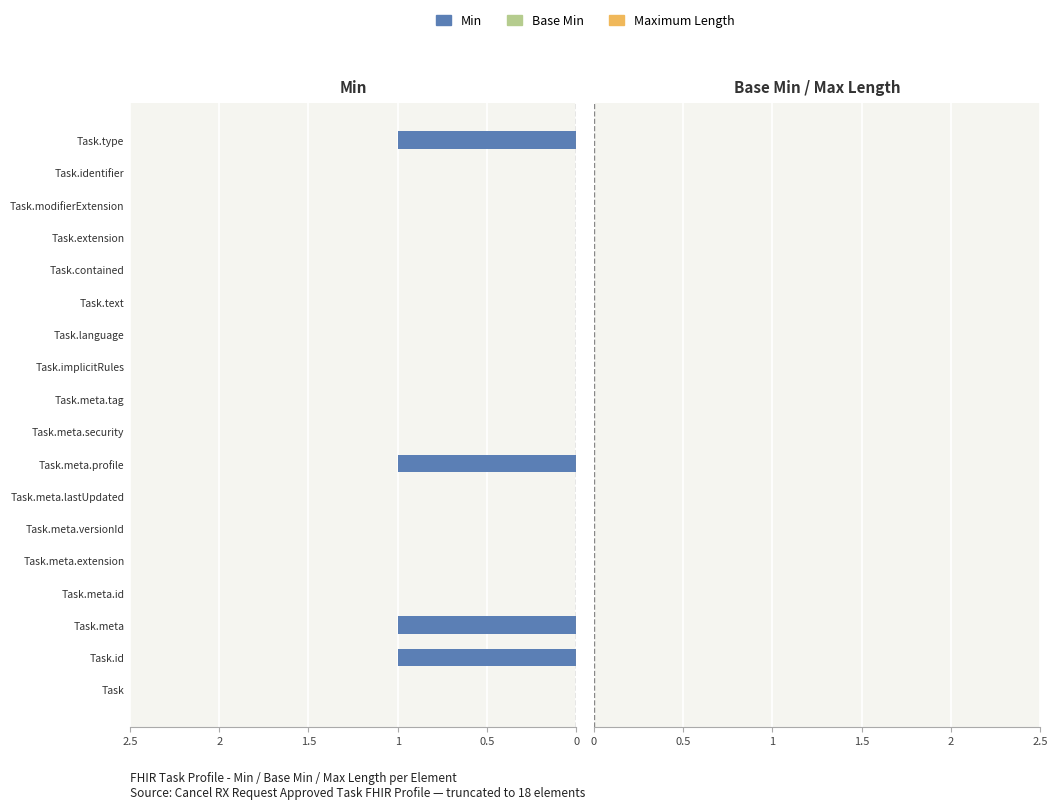

True or false: the data shows 0 at Task.contained.

True